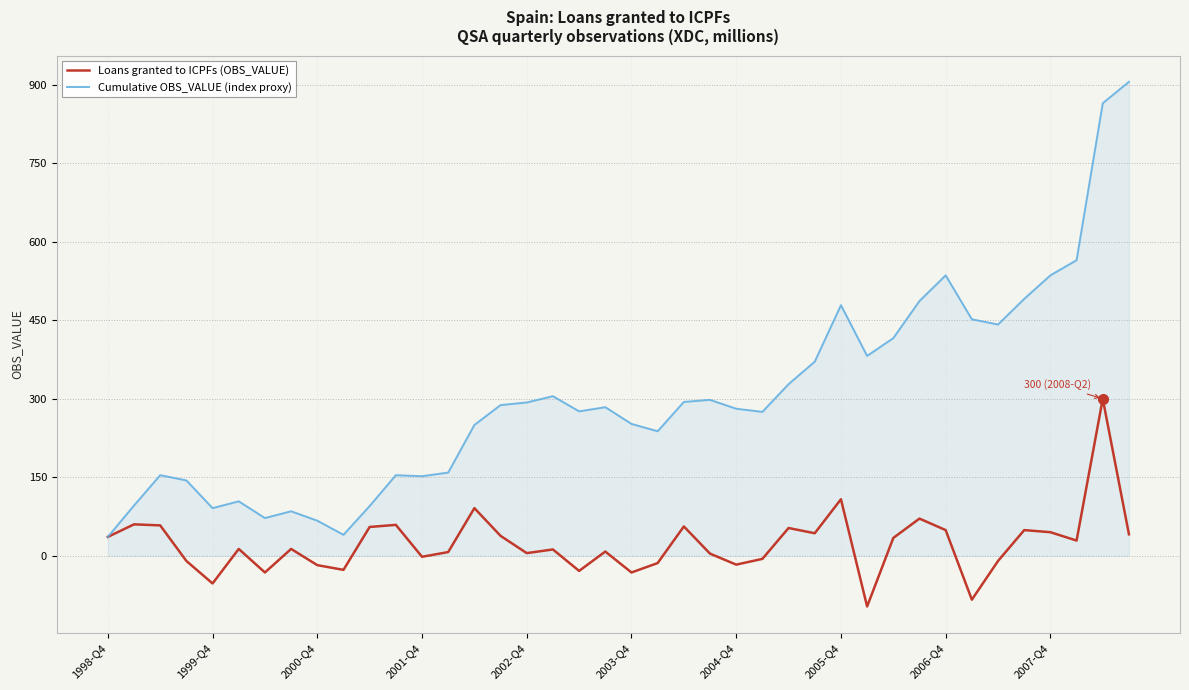

What is the minimum value for Loans granted to ICPFs (OBS_VALUE)?

-97